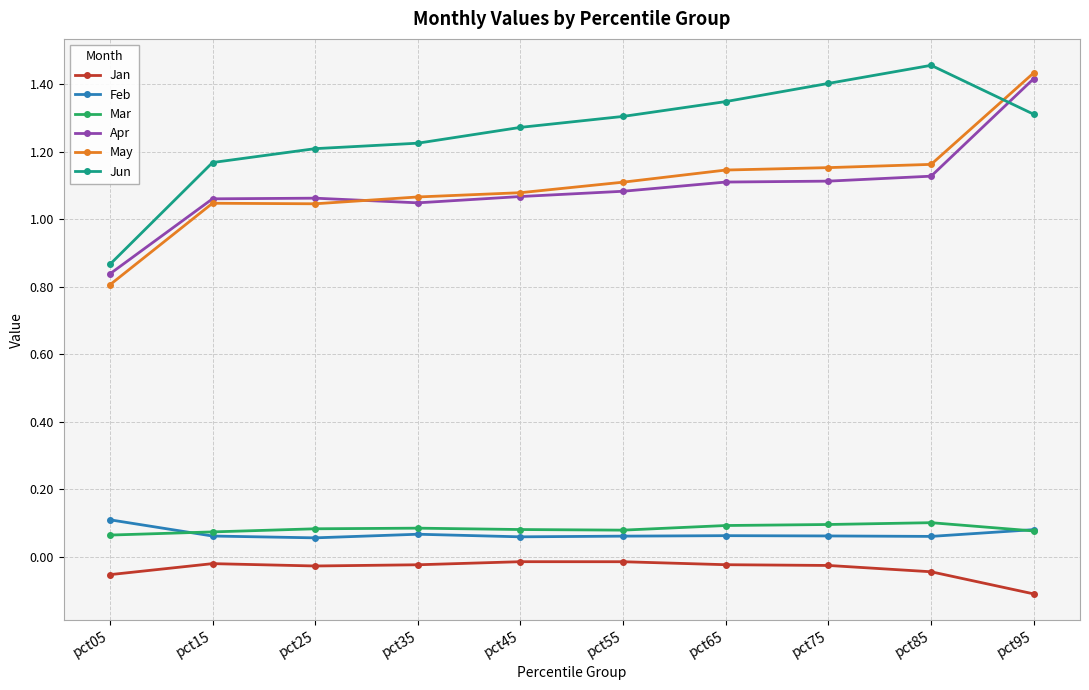

What are all the series names shown in the legend?

Jan, Feb, Mar, Apr, May, Jun